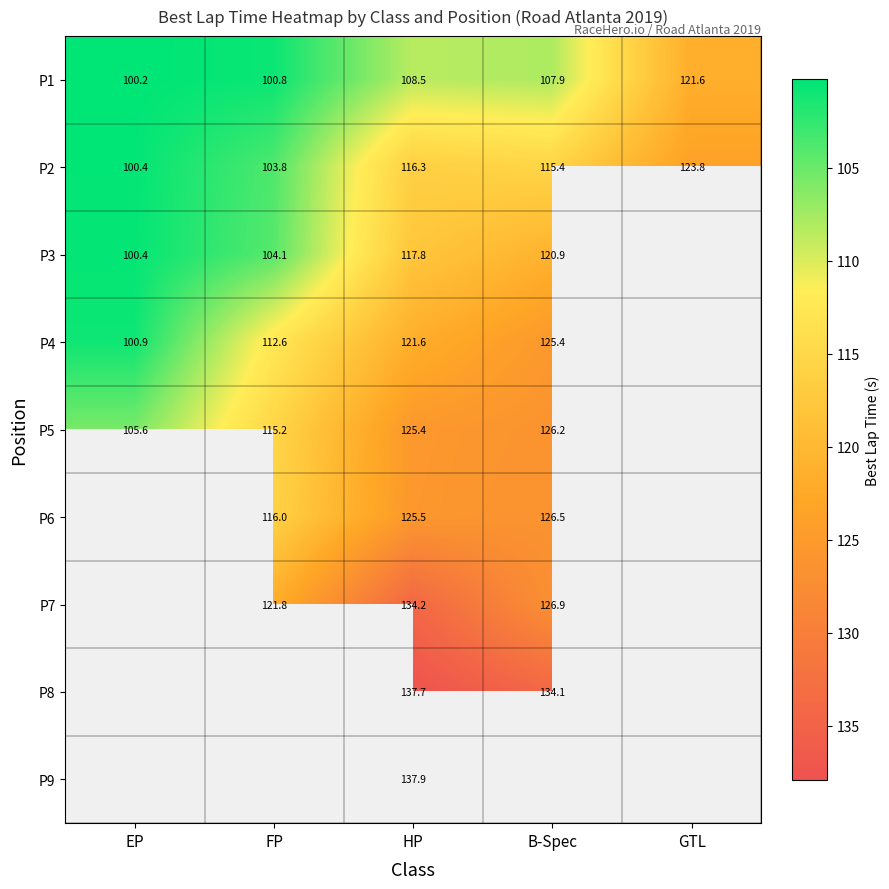

List the labels in order of P2 value, smallest first.

EP, FP, B-Spec, HP, GTL